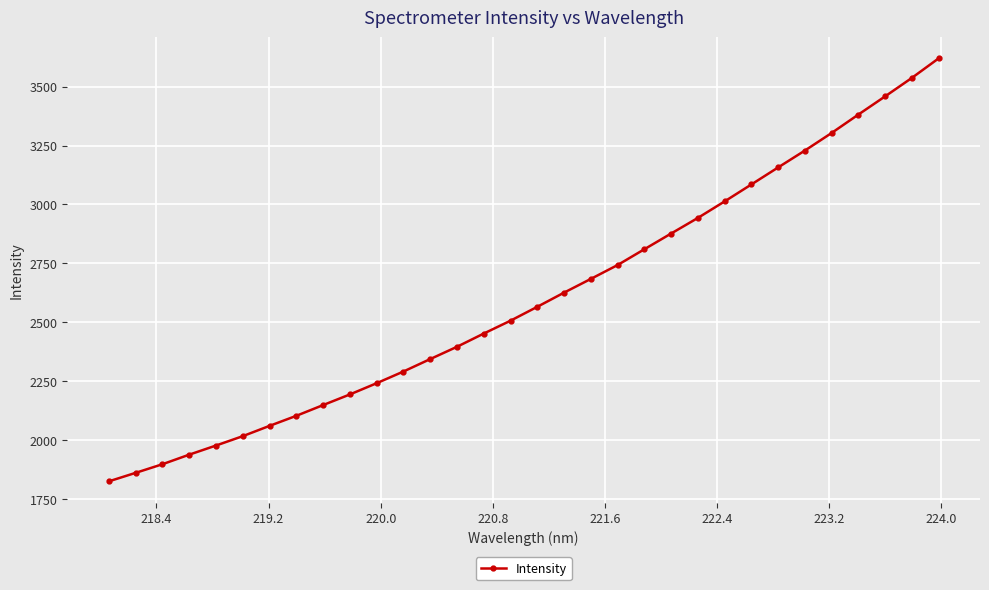

Reading right to left, list all the values displayed in this chart.

3619.5	3536.8	3458.4	3381.4	3303.2	3228.7	3157.1	3084.9	3013.0	2943.0	2876.8	2810.1	2743.1	2684.3	2626.1	2566.1	2507.2	2452.6	2396.4	2344.3	2291.6	2241.9	2194.3	2149.2	2103.6	2061.0	2017.3	1977.5	1938.8	1898.2	1861.6	1825.6